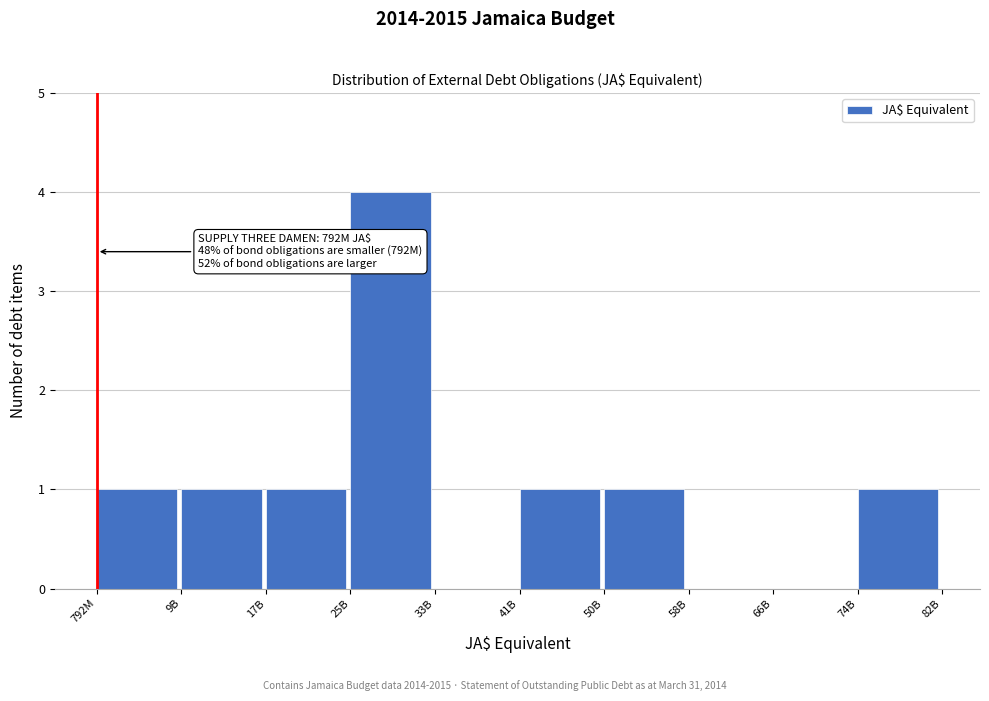

Reading right to left, what are all the values shown in this chart?

74B=1	66B=0	58B=0	50B=1	41B=1	33B=0	25B=4	17B=1	9B=1	792M=1